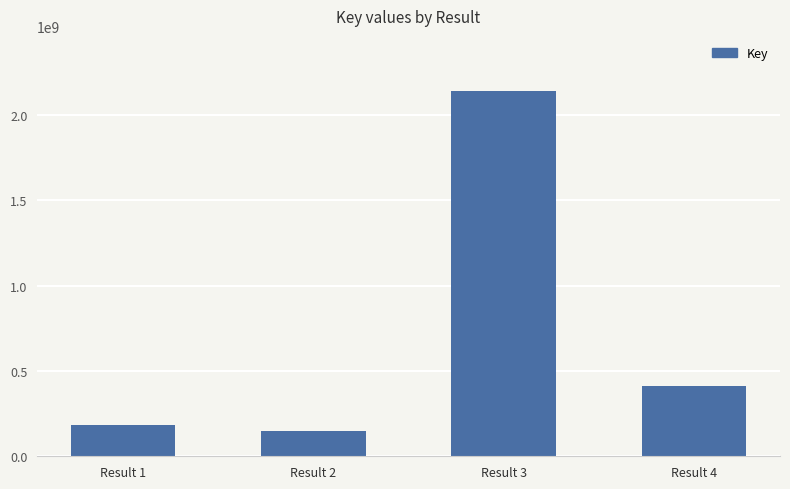

Rank the categories by value from highest to lowest.

Result 3, Result 4, Result 1, Result 2